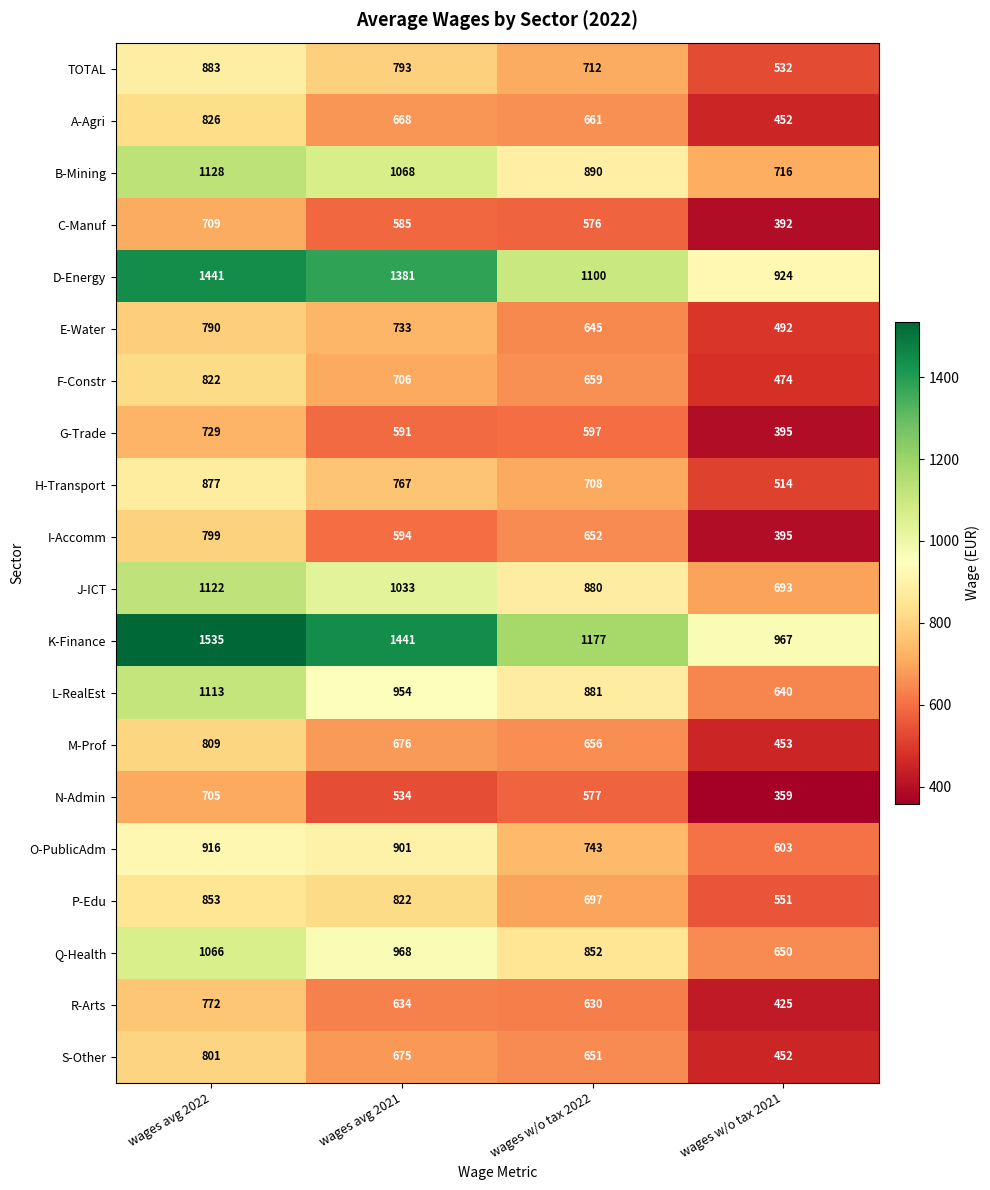

Which series changed the most between wages avg 2022 and wages w/o tax 2021?

K-Finance